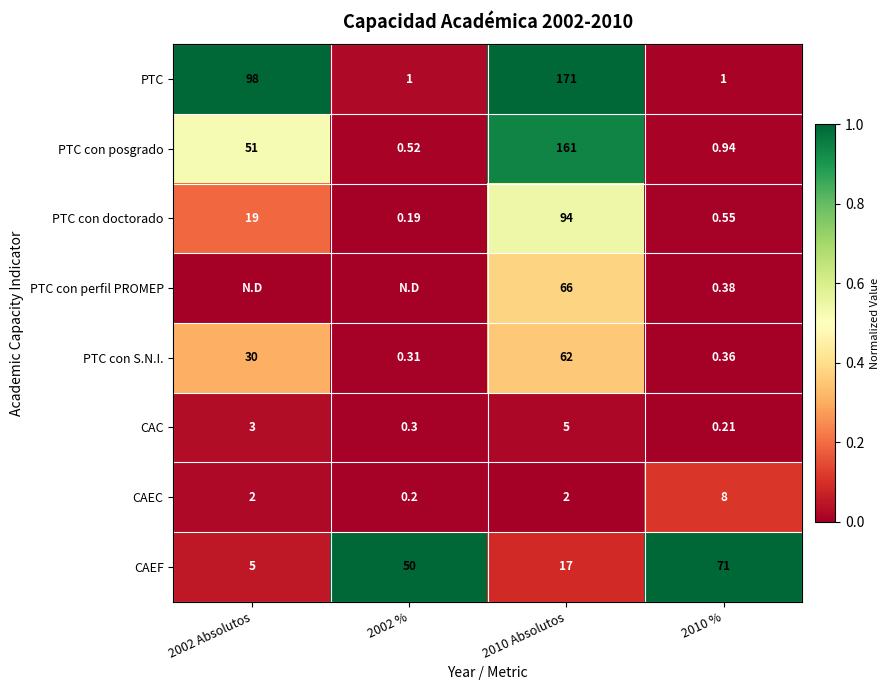

Rank the series at 2010 % from lowest to highest value.

CAC, PTC con S.N.I., PTC con perfil PROMEP, PTC con doctorado, PTC con posgrado, PTC, CAEC, CAEF